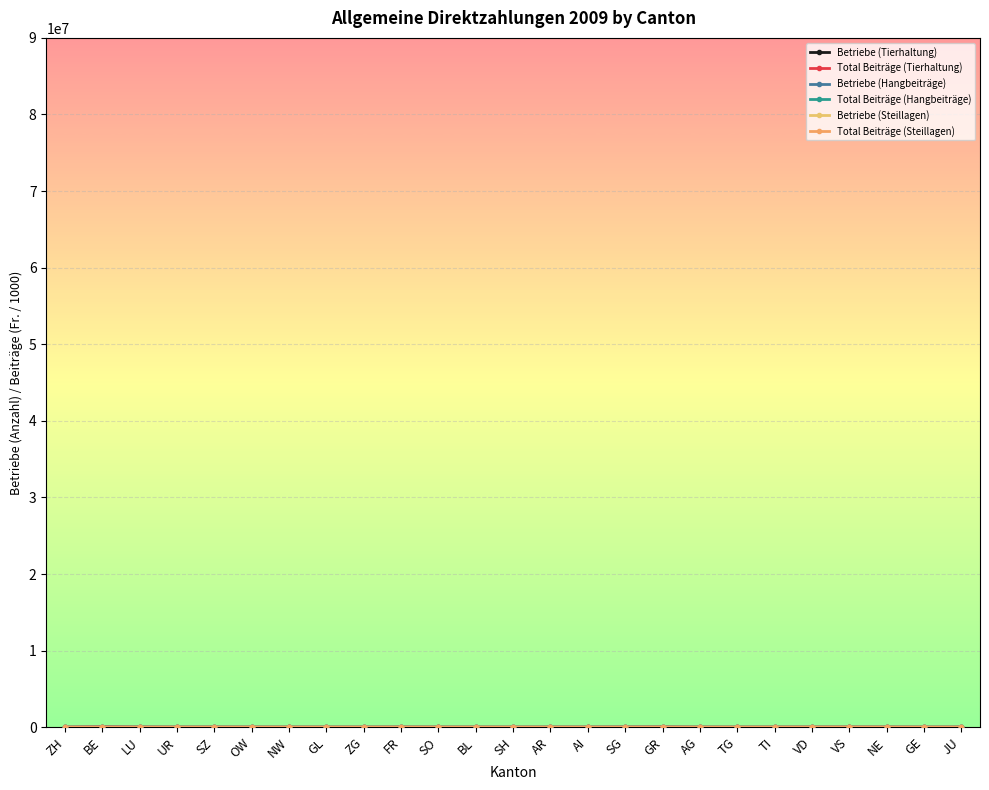

How many lines are shown in the chart?

6